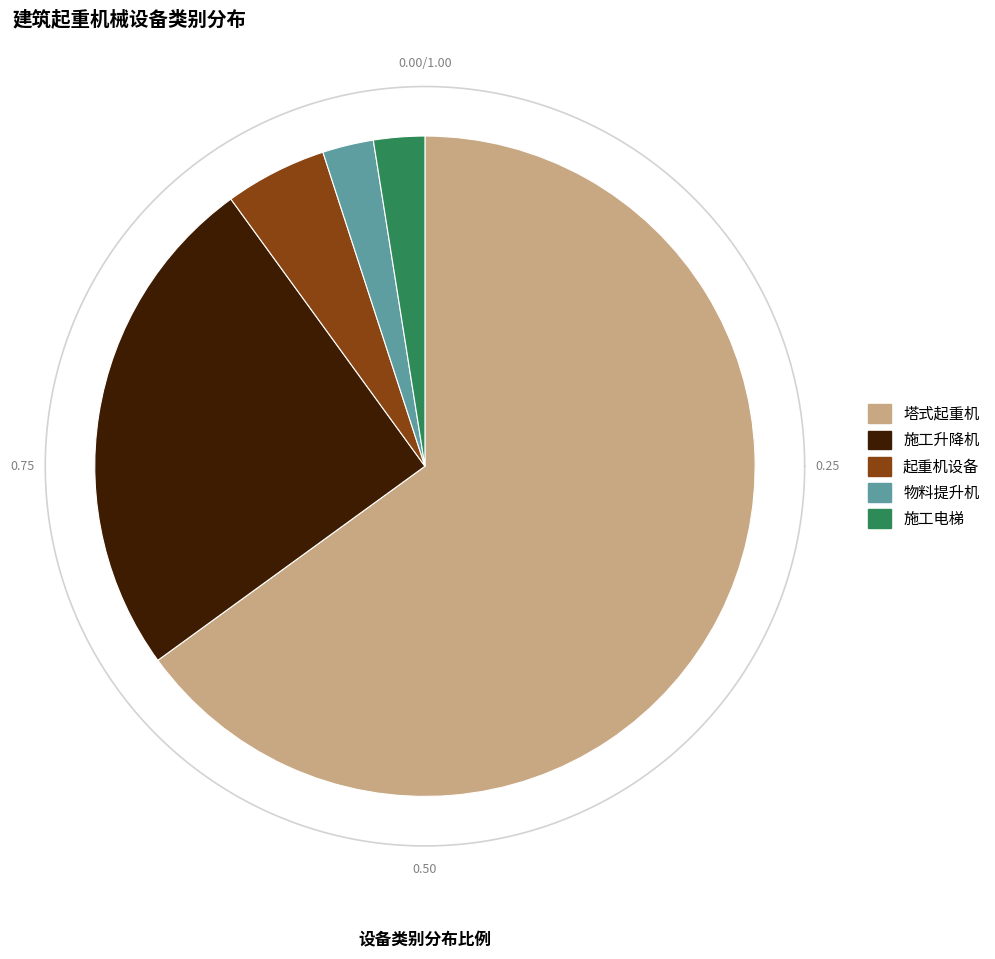

How many segments does this pie chart have?

5